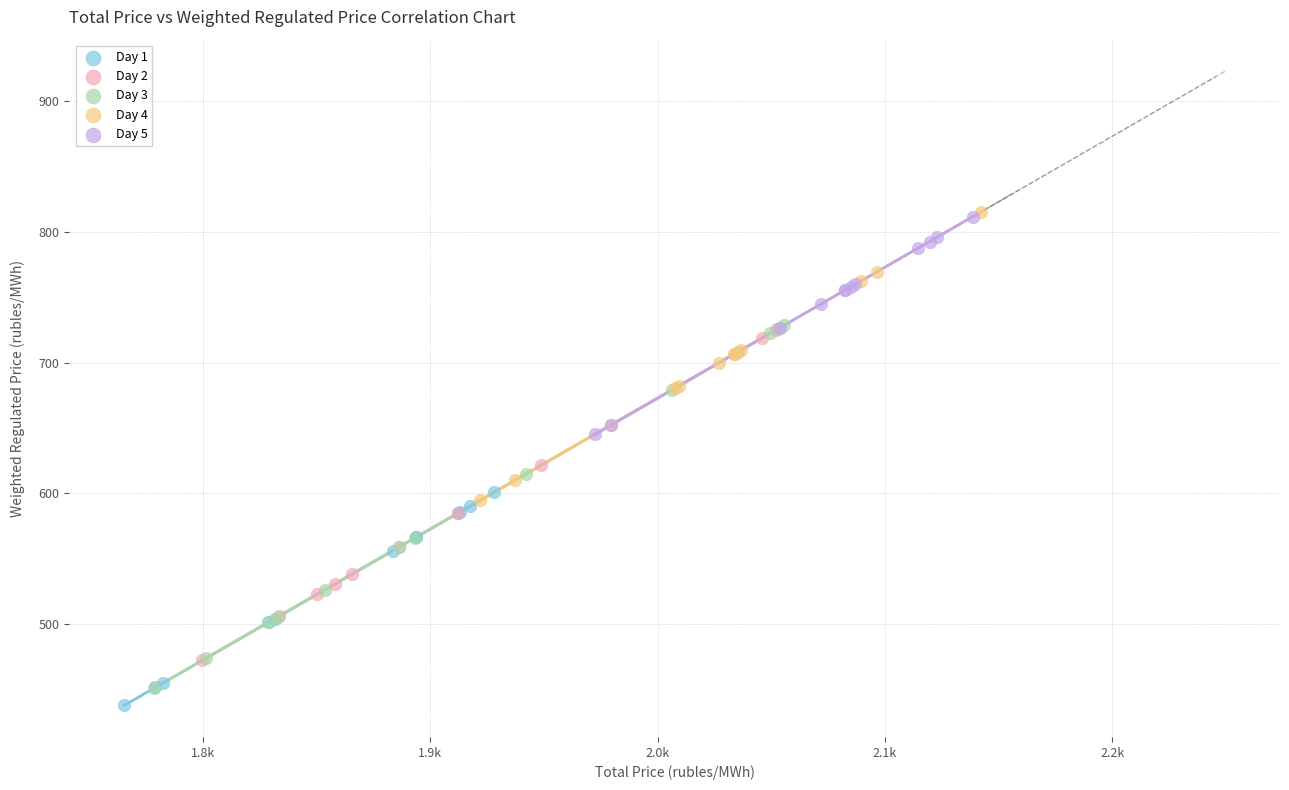

Which series has the largest Y range (max minus min)?

Day 3